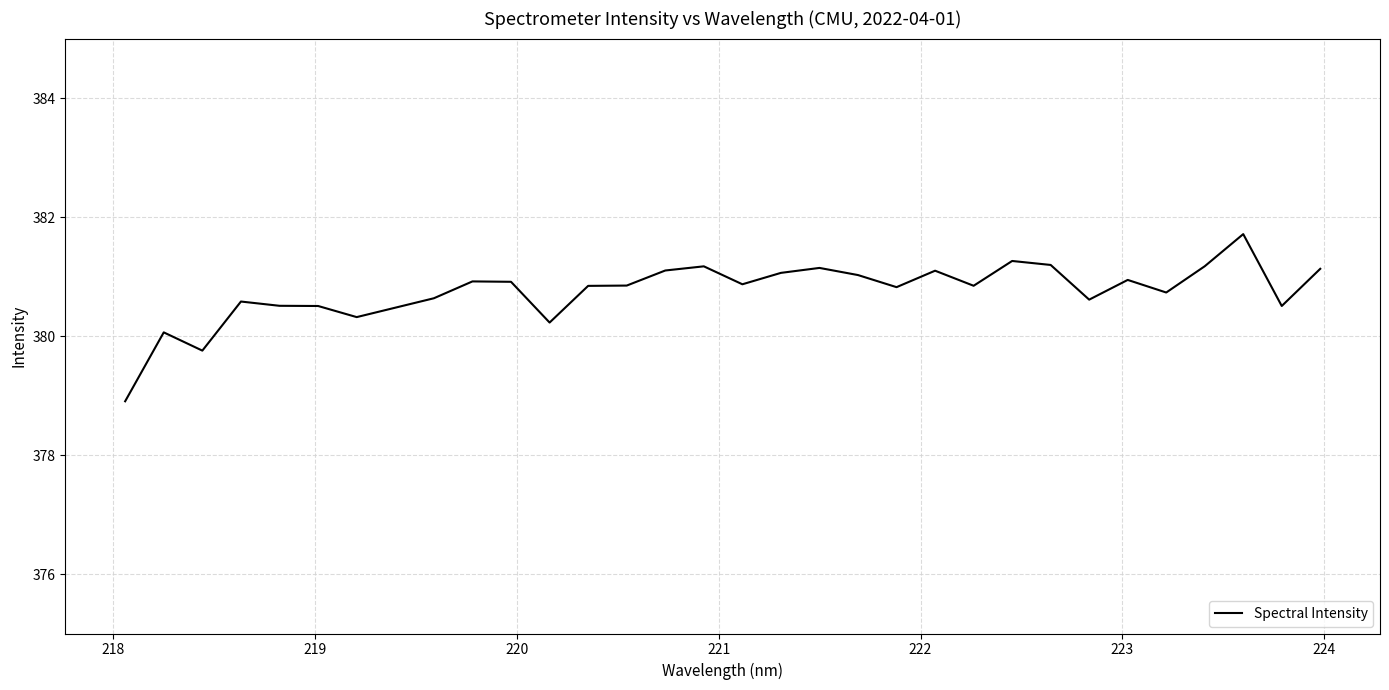

What is the greatest value displayed?

381.7